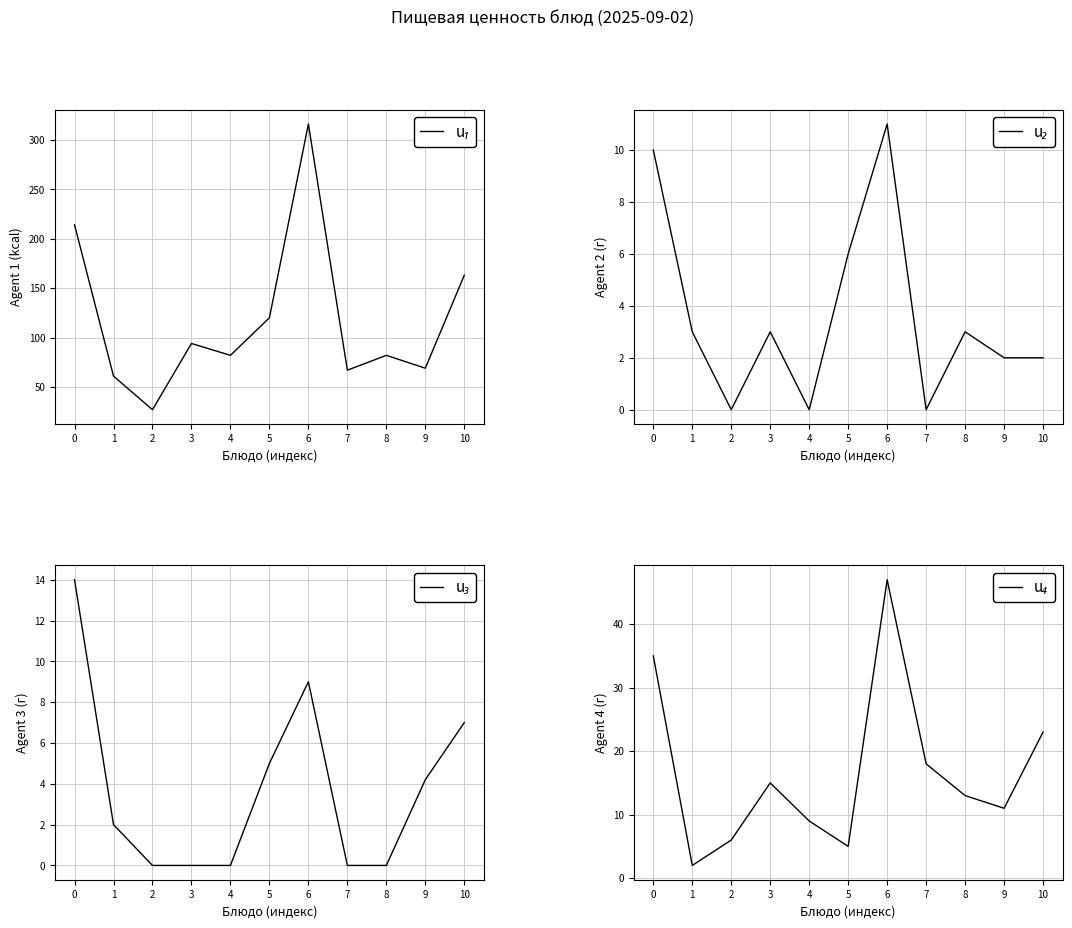

True or false: u₂ has a value of 3.0 at 1.

True